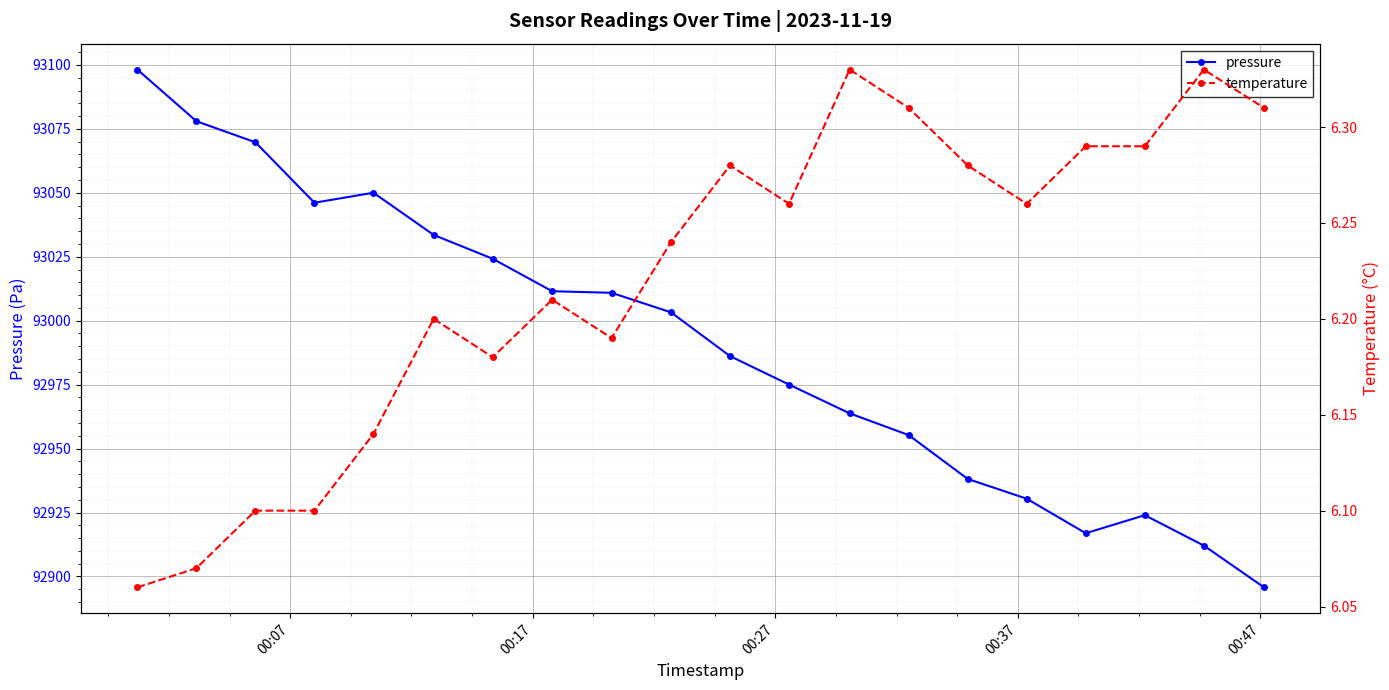

What is the average value of the pressure series?

92991.2